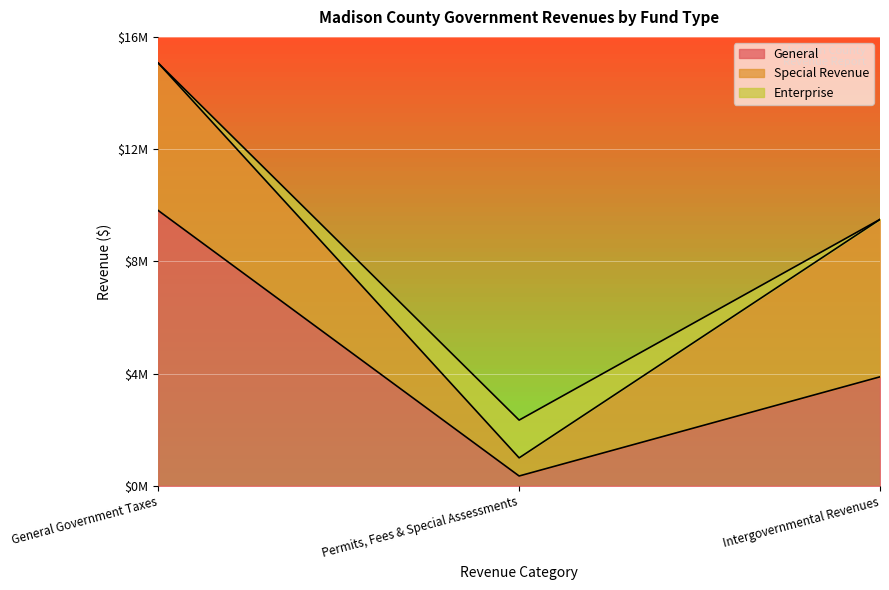

How many data points in Special Revenue are above 646010?

2